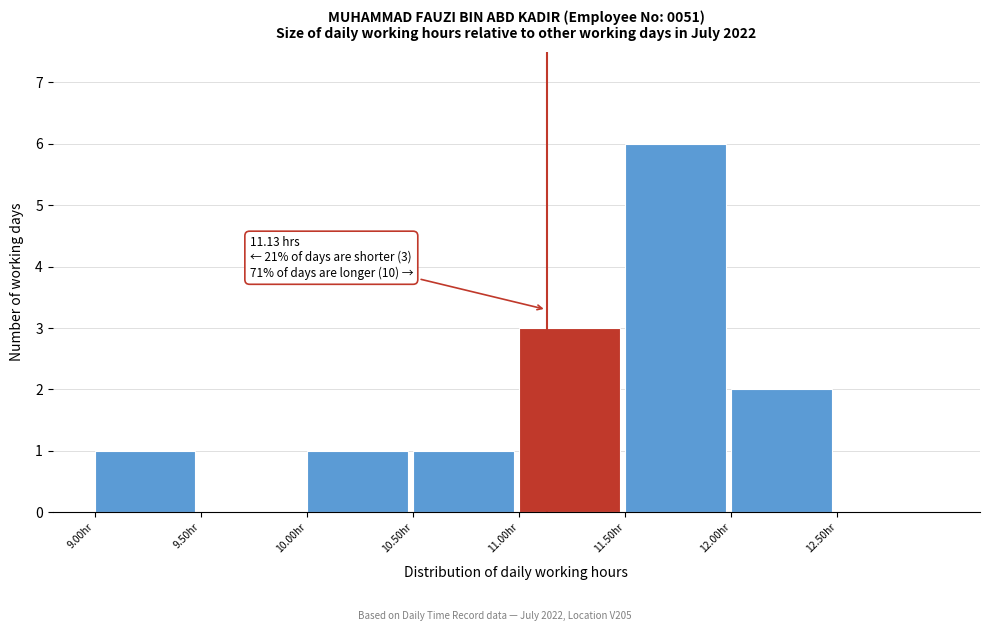

Which range on the x-axis has the tallest bar?

11.5 to 12.0